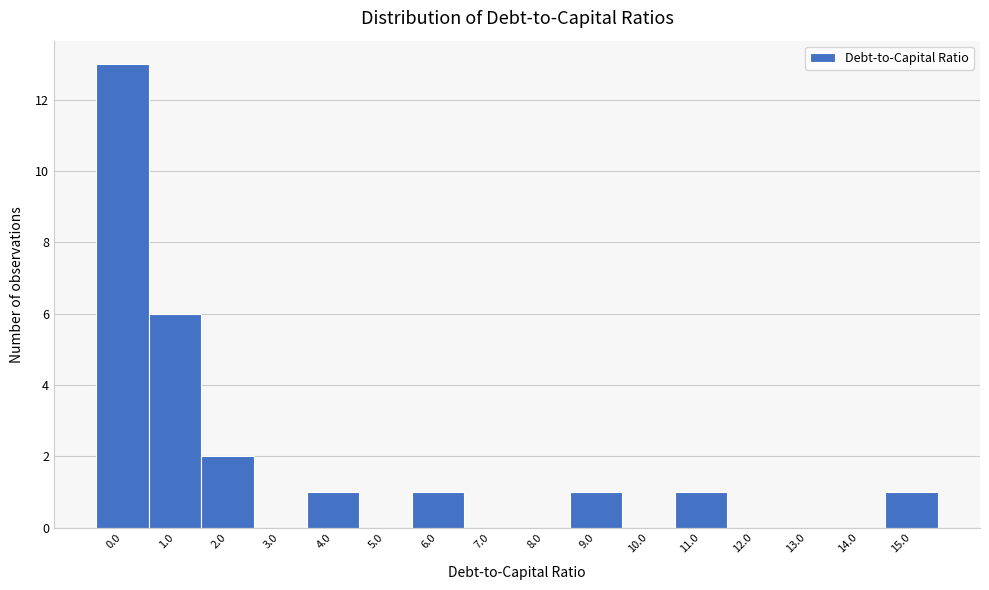

Reading right to left, list all the values displayed in this chart.

15.0=1	14.0=0	13.0=0	12.0=0	11.0=1	10.0=0	9.0=1	8.0=0	7.0=0	6.0=1	5.0=0	4.0=1	3.0=0	2.0=2	1.0=6	0.0=13